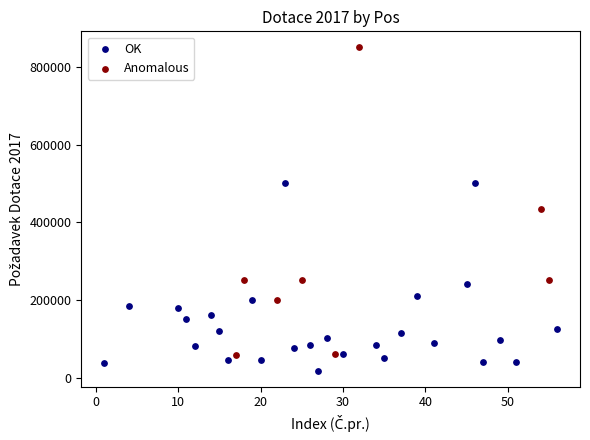

Which series reaches the minimum Y coordinate?

OK